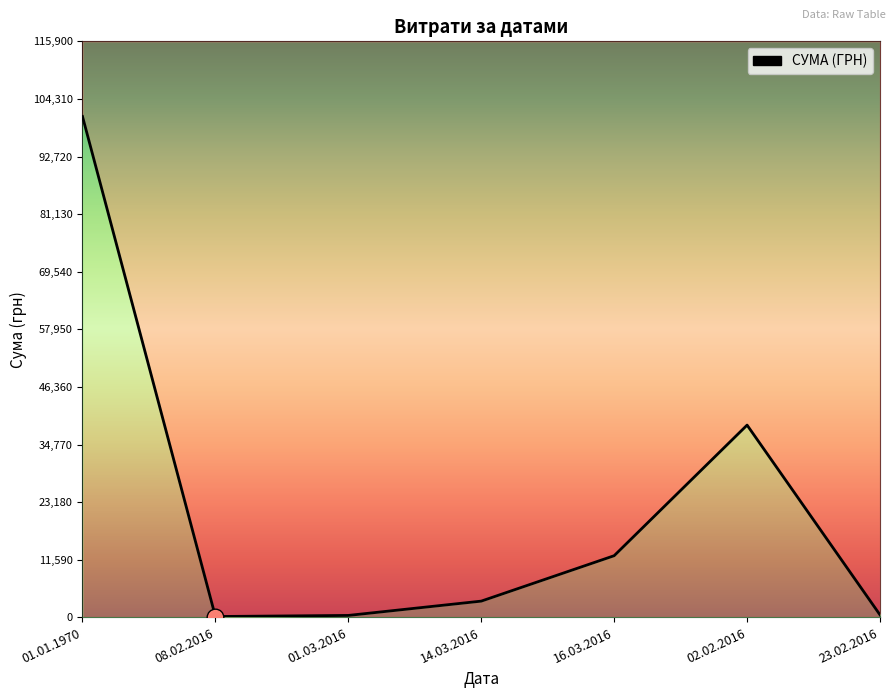

Which has a higher value, 23.02.2016 or 01.01.1970?

01.01.1970